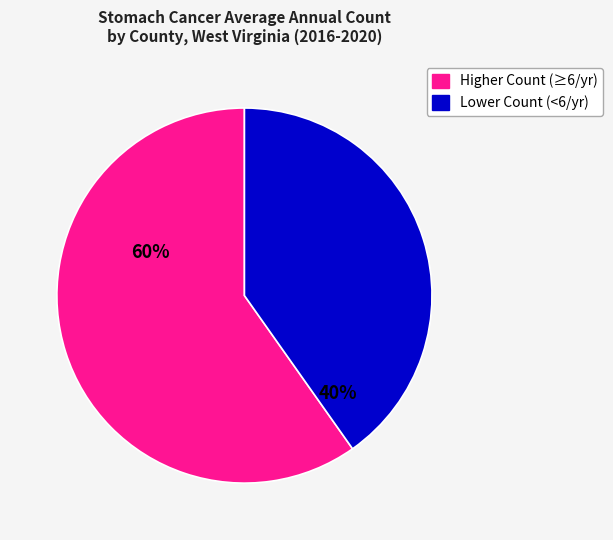

Is there a majority slice in this chart?

Yes